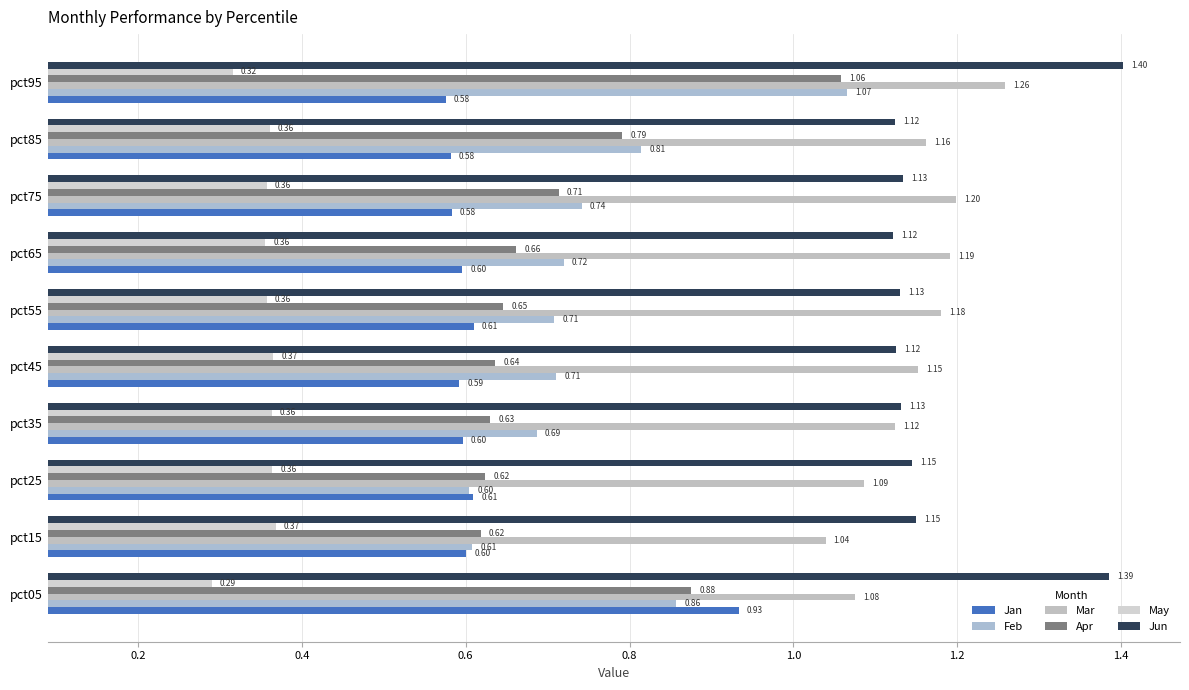

At which category does the chart reach its peak across all series?

pct95